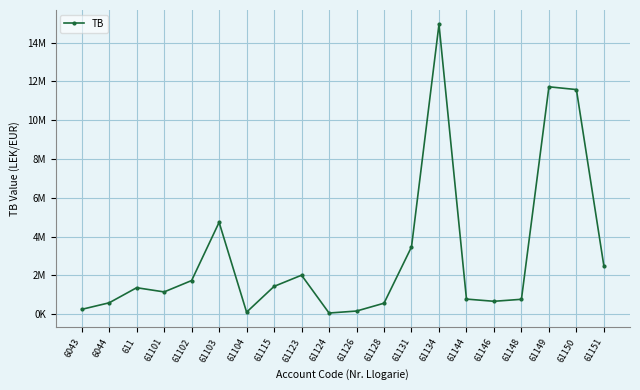

The value at 61124 is 110466.7. True or false?

False